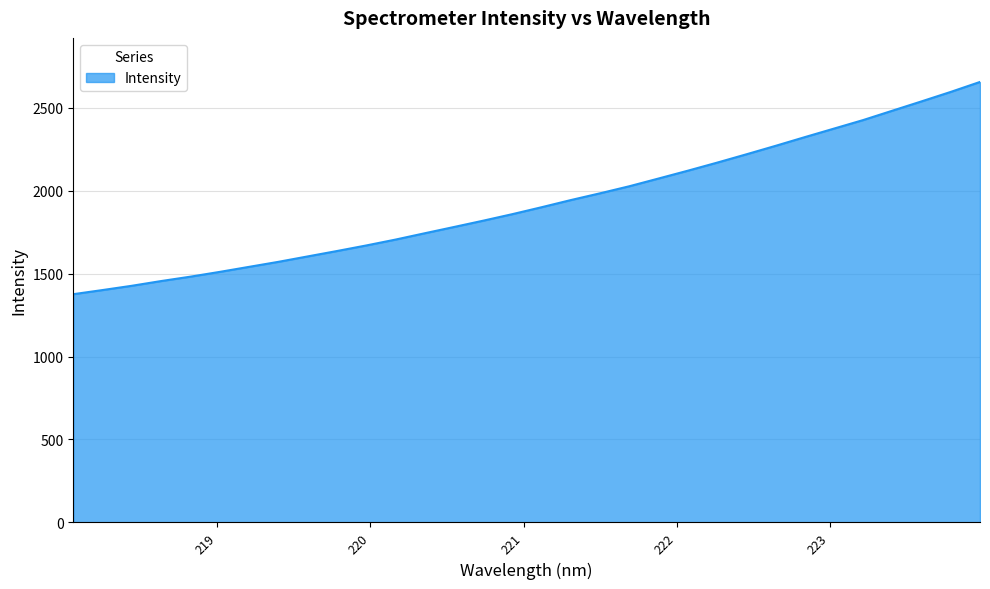

What is the difference between the maximum and minimum values?

1279.1